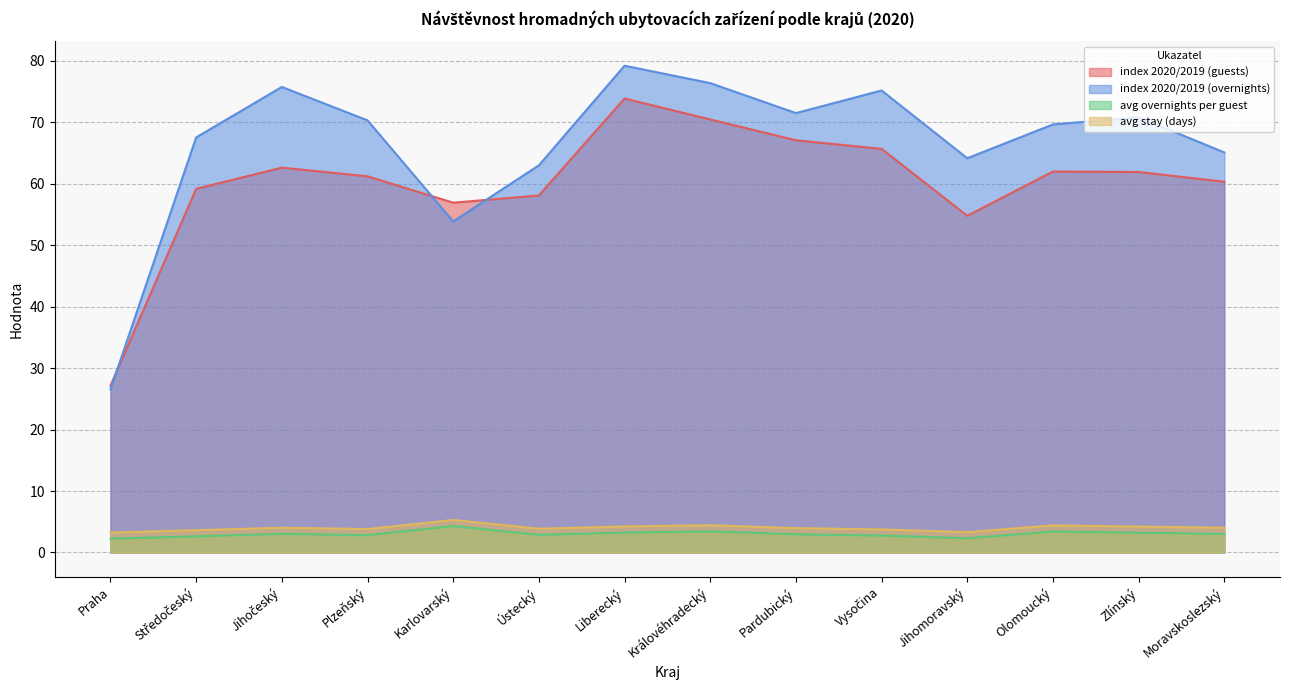

True or false: index 2020/2019 (guests) and index 2020/2019 (overnights) intersect in this chart.

True